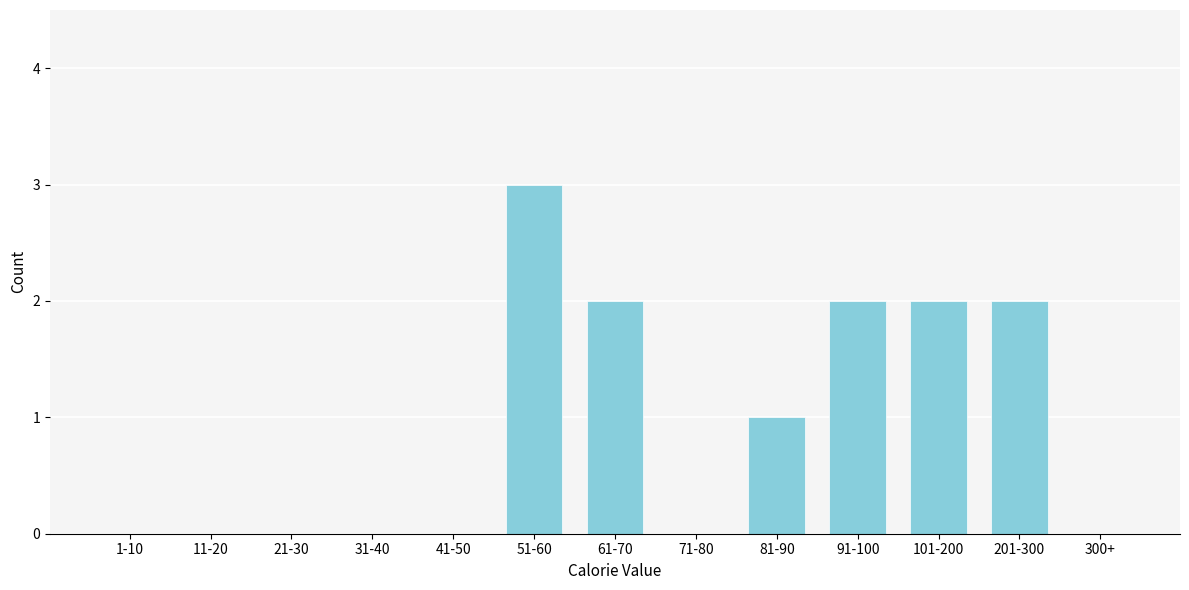

Reading left to right, what are all the values shown in this chart?

1-10=0	11-20=0	21-30=0	31-40=0	41-50=0	51-60=3	61-70=2	71-80=0	81-90=1	91-100=2	101-200=2	201-300=2	300+=0